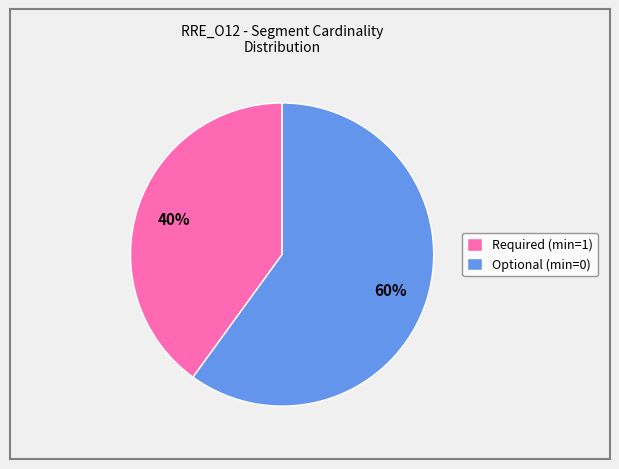

How many segments does this pie chart have?

2